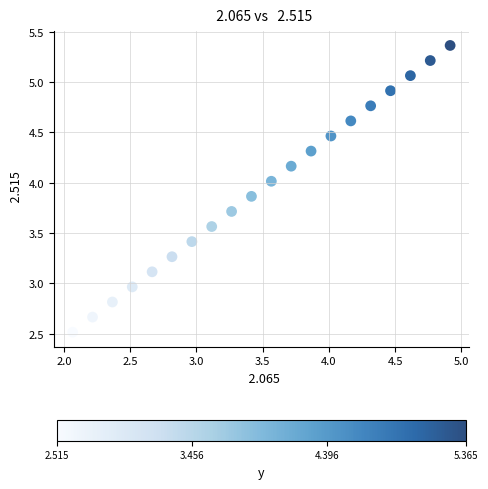

What is the range of X values (max minus min)?

2.9